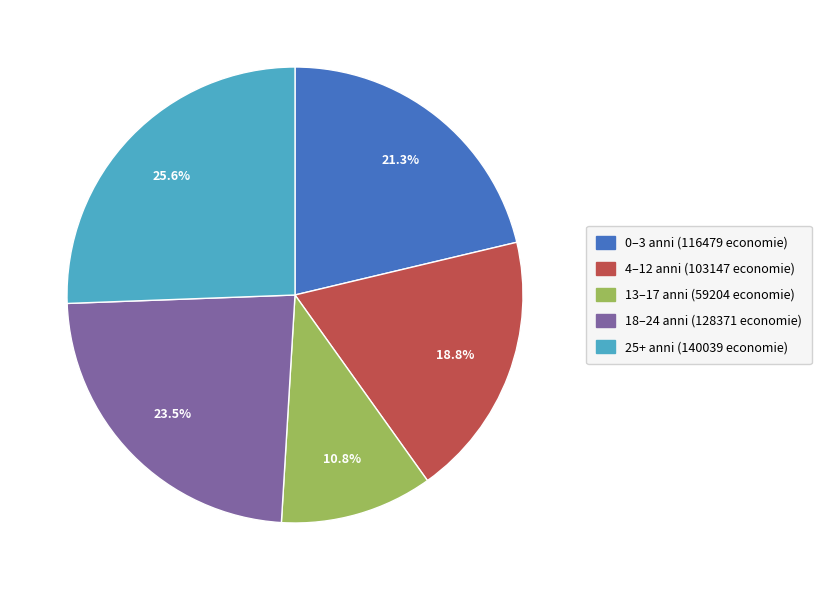

Is there a majority slice in this chart?

No